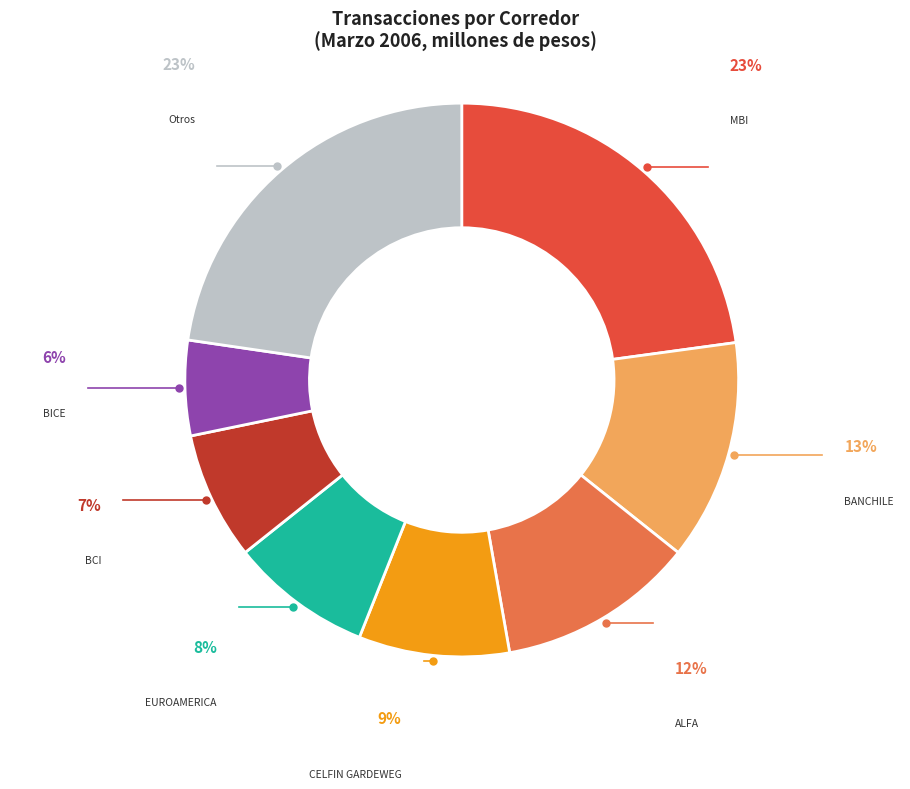

To the nearest percent, what is the difference between the largest and smallest slice percentages?

17%